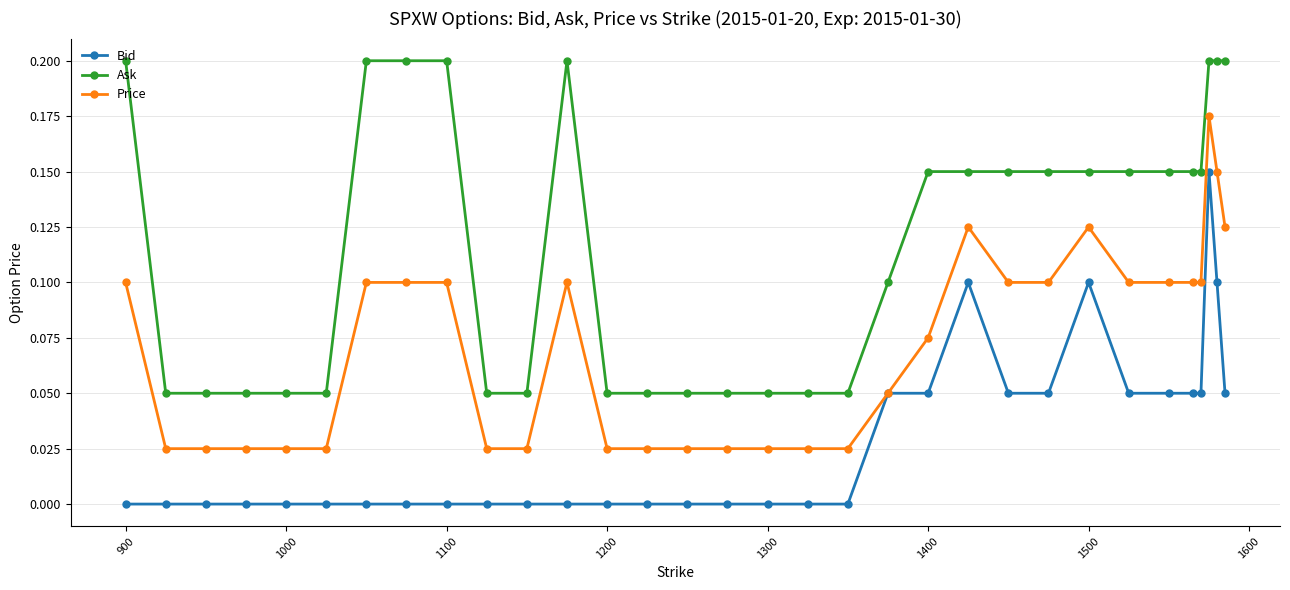

Which series has the largest total across all categories?

Ask